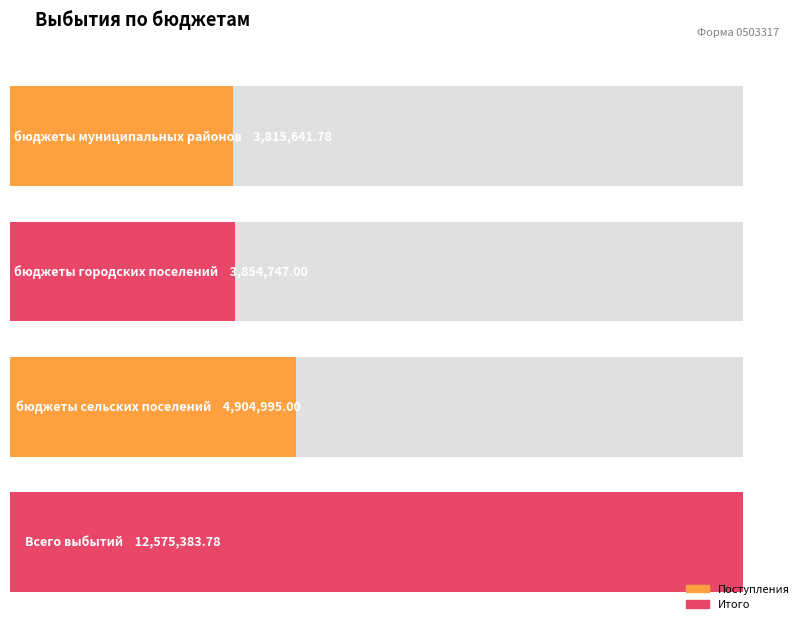

What is the difference between the values at бюджеты сельских поселений and бюджеты муниципальных районов?

1089353.2